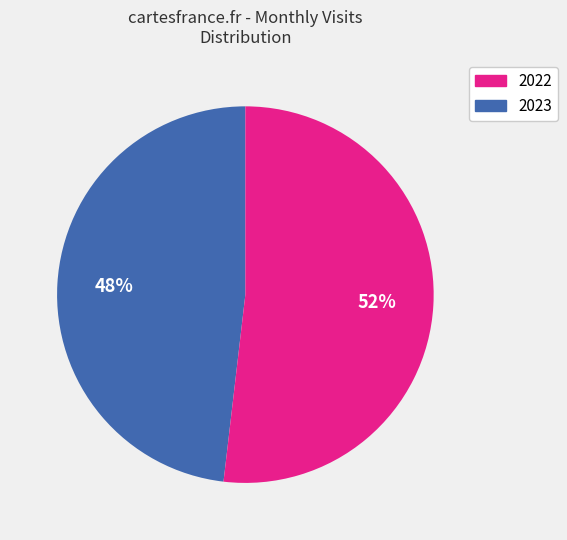

To the nearest percent, what is the average slice percentage?

50%